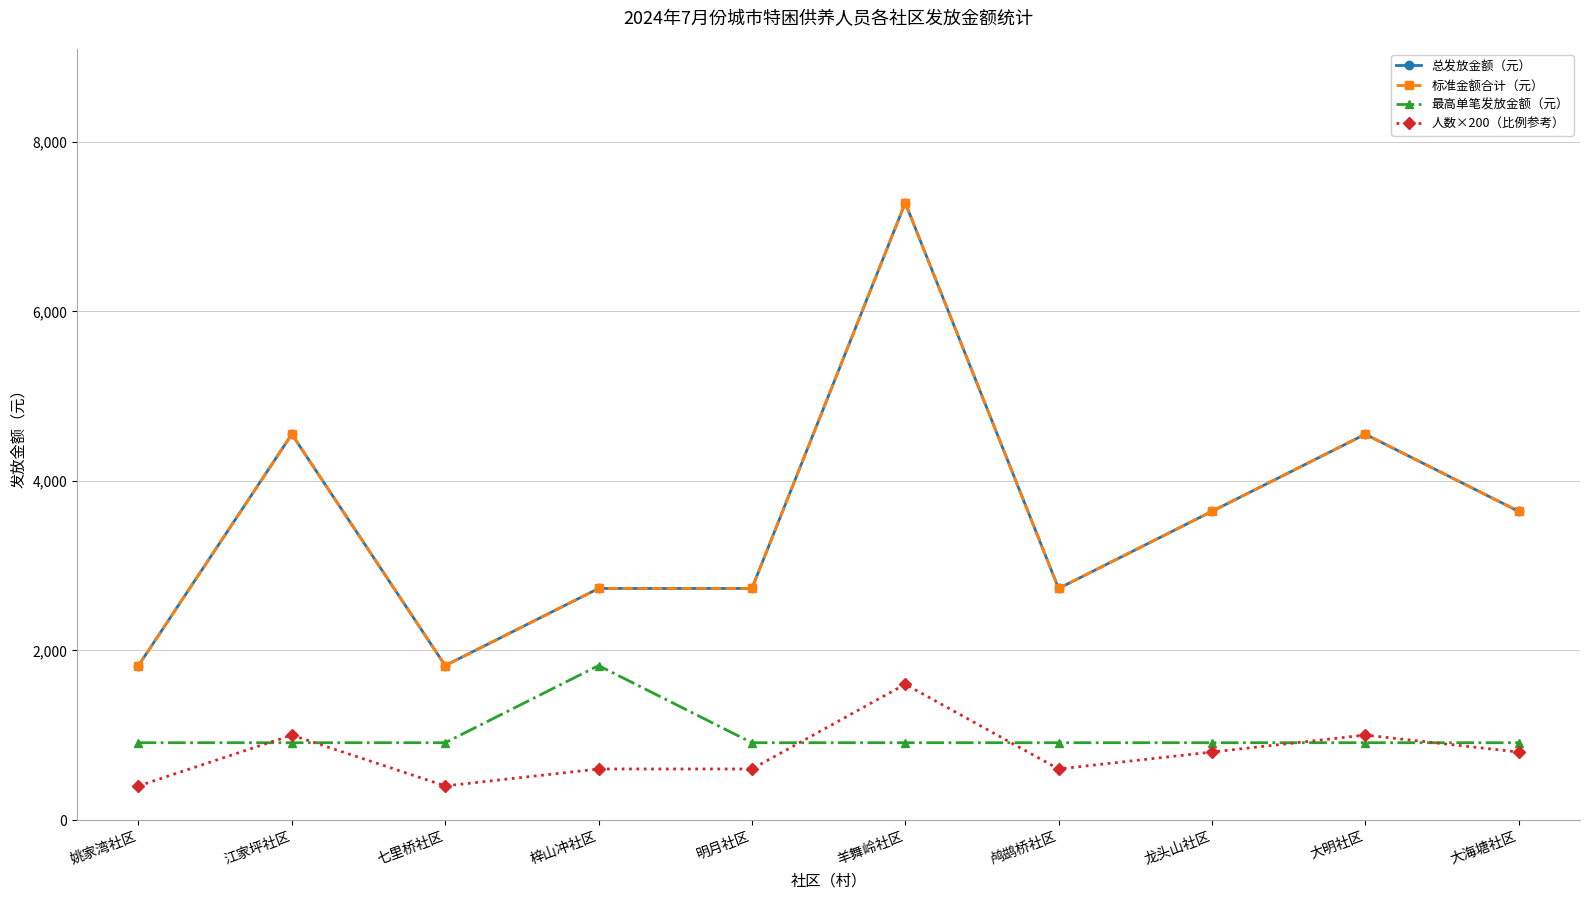

The 人数×200（比例参考） series shows 1303 at 大海塘社区. True or false?

False